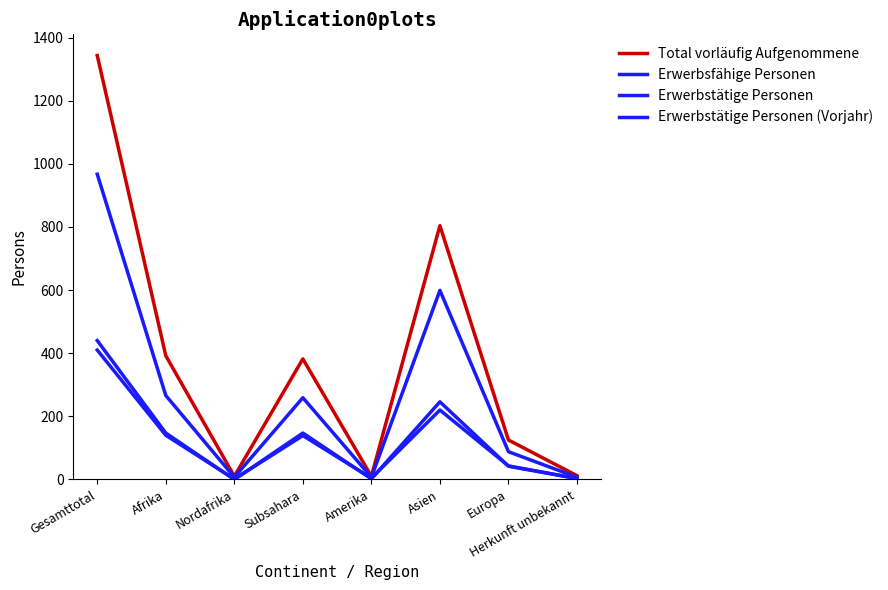

How many lines are shown in the chart?

4